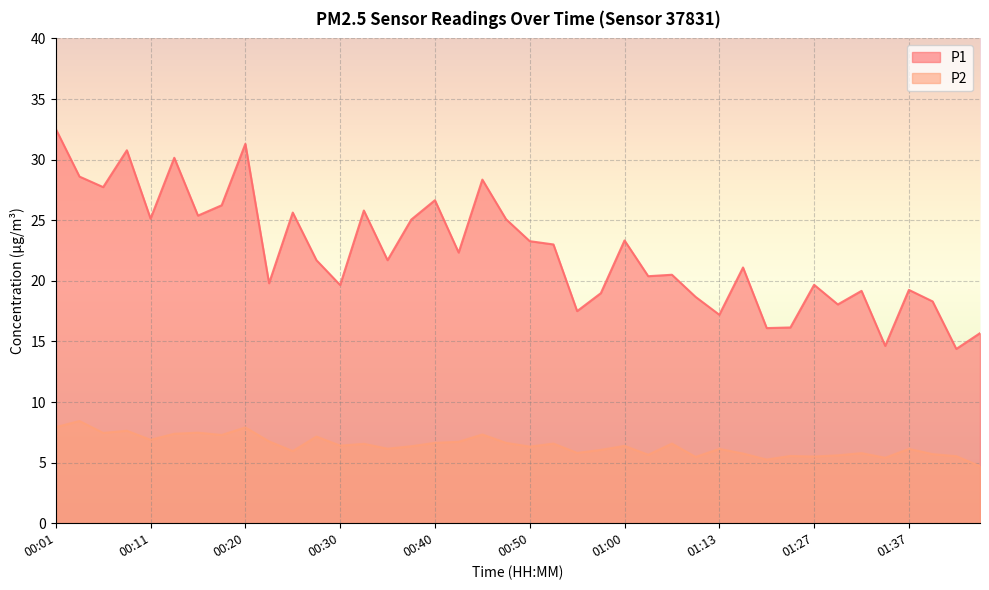

Which category has the highest value across all series?

00:01